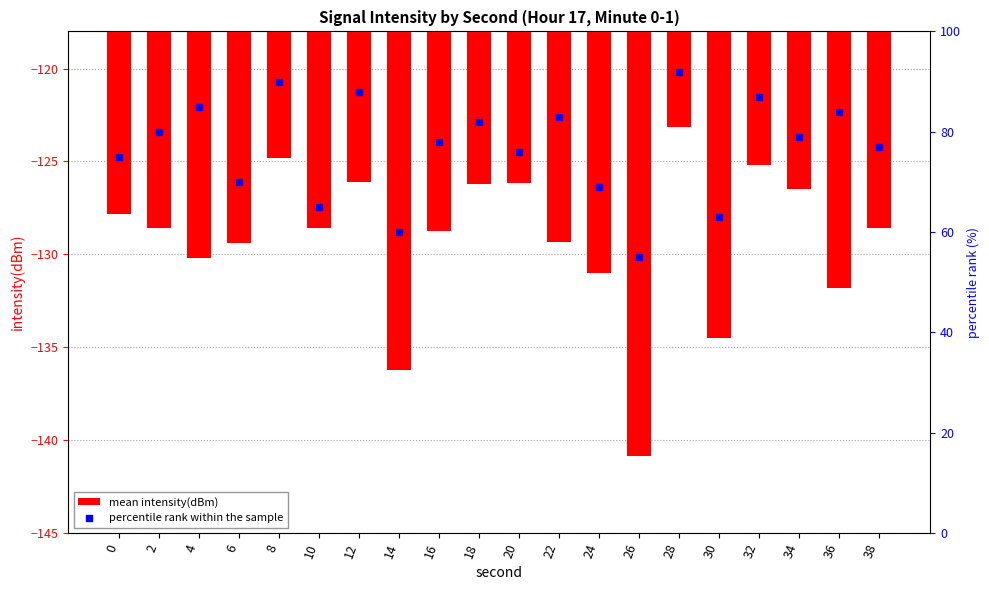

Is the value of mean intensity(dBm) at 4 greater than the value of percentile rank within the sample at 10?

No